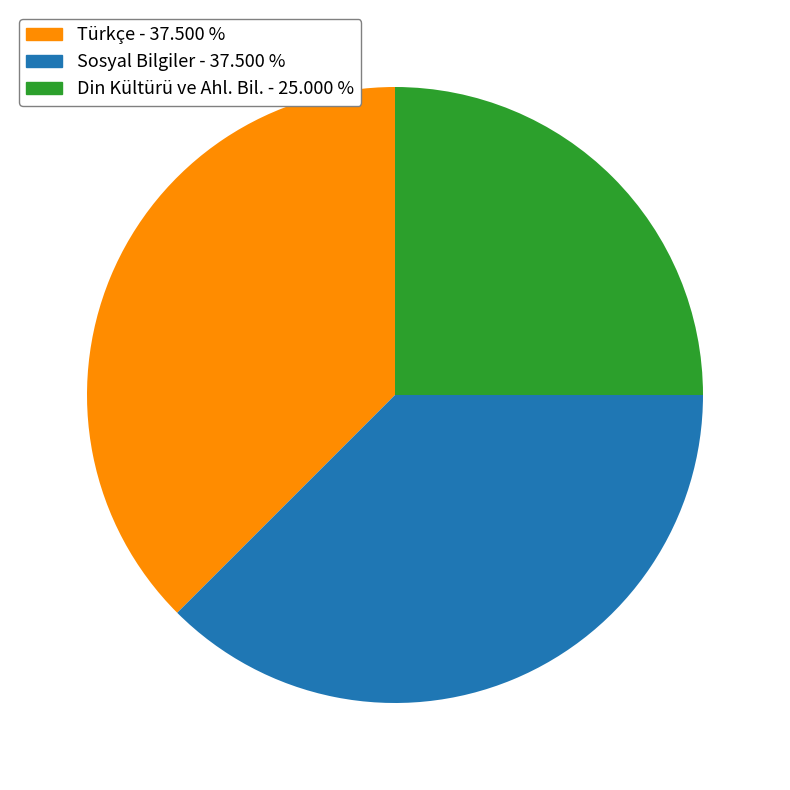

Is there any slice that represents more than half of the pie?

No